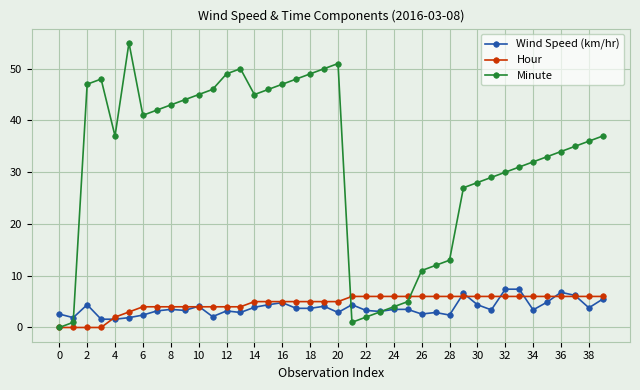

What is the maximum value for Minute?

55.0